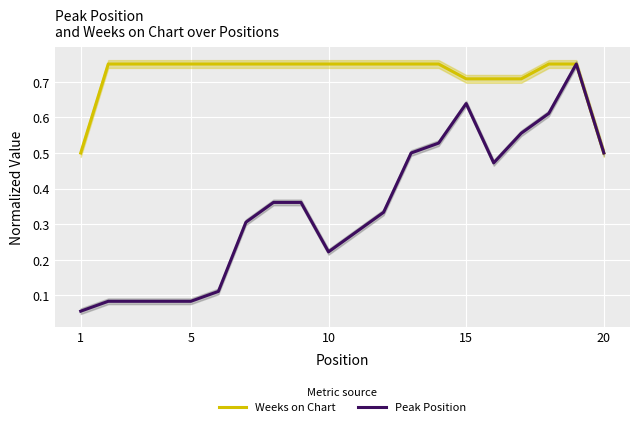

True or false: Peak Position has more than 2 interior local peaks.

True